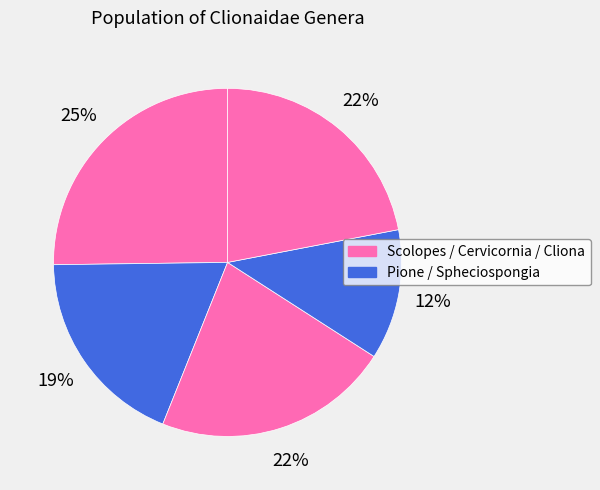

How many segments does this pie chart have?

5